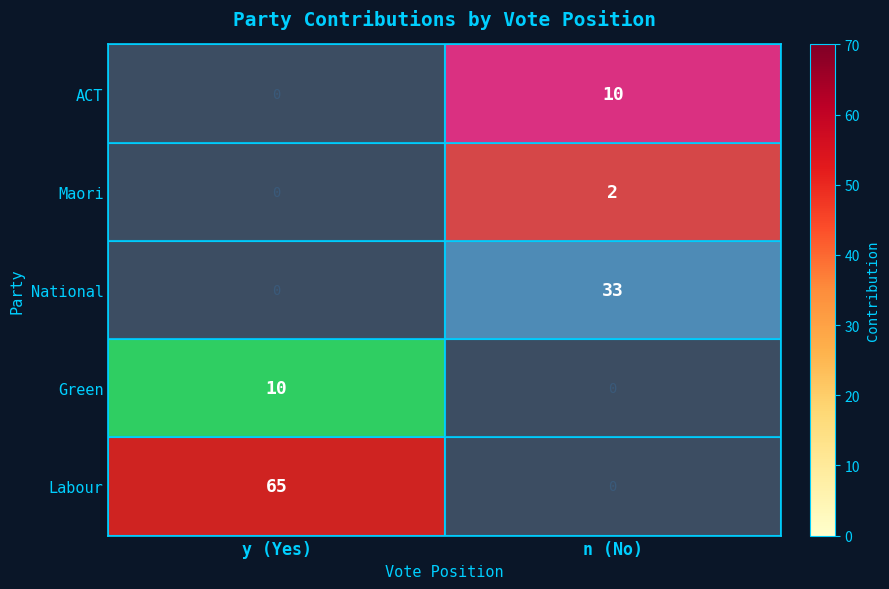

What is the sum of all Labour values?

65